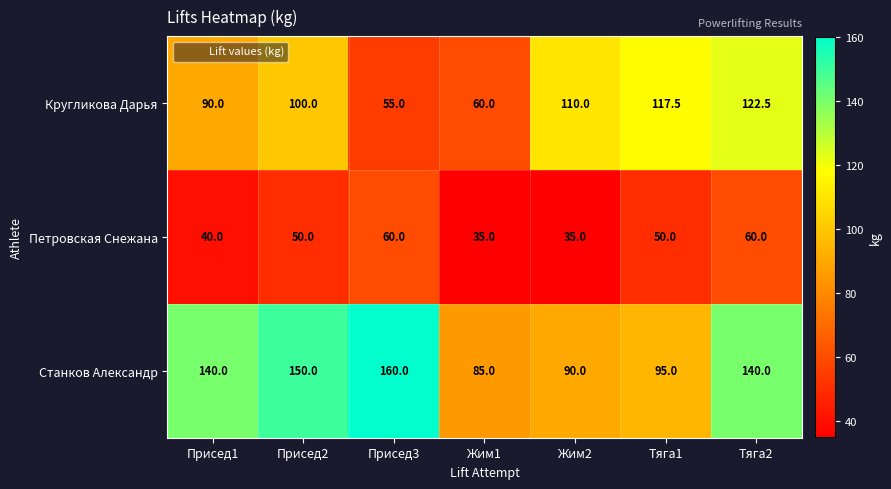

Where is Кругликова Дарья nearest to the value 88?

Присед1